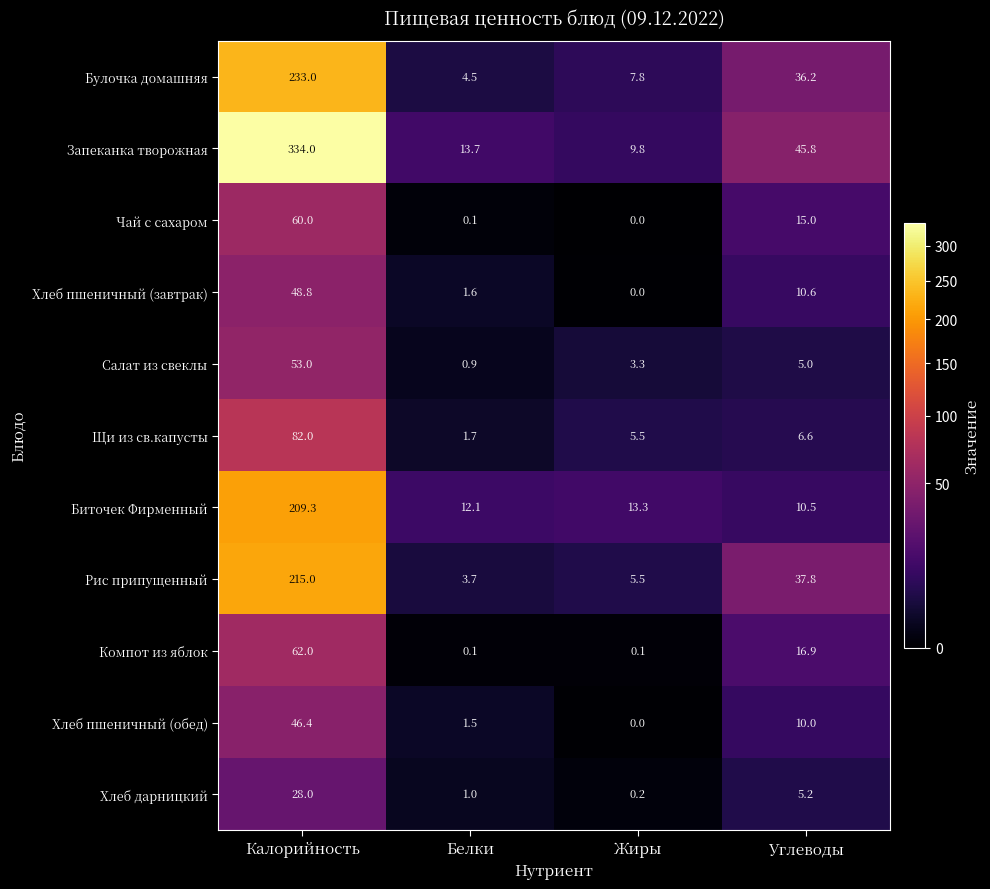

The Биточек Фирменный series shows 5.9 at Жиры. True or false?

False